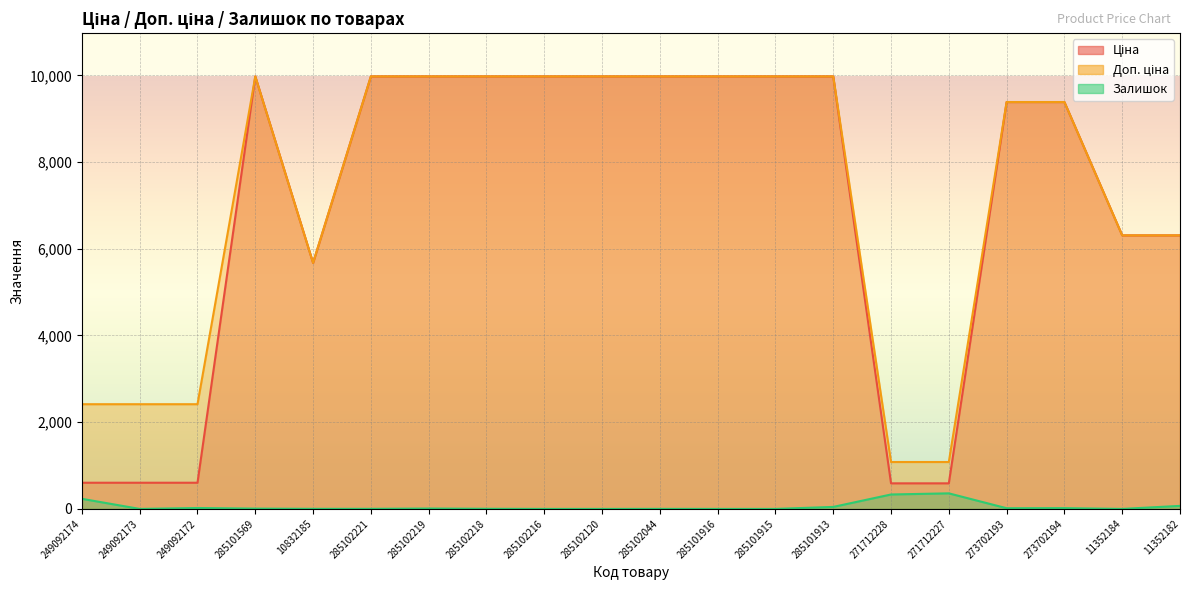

How many interior local peaks does the Ціна series have?

1